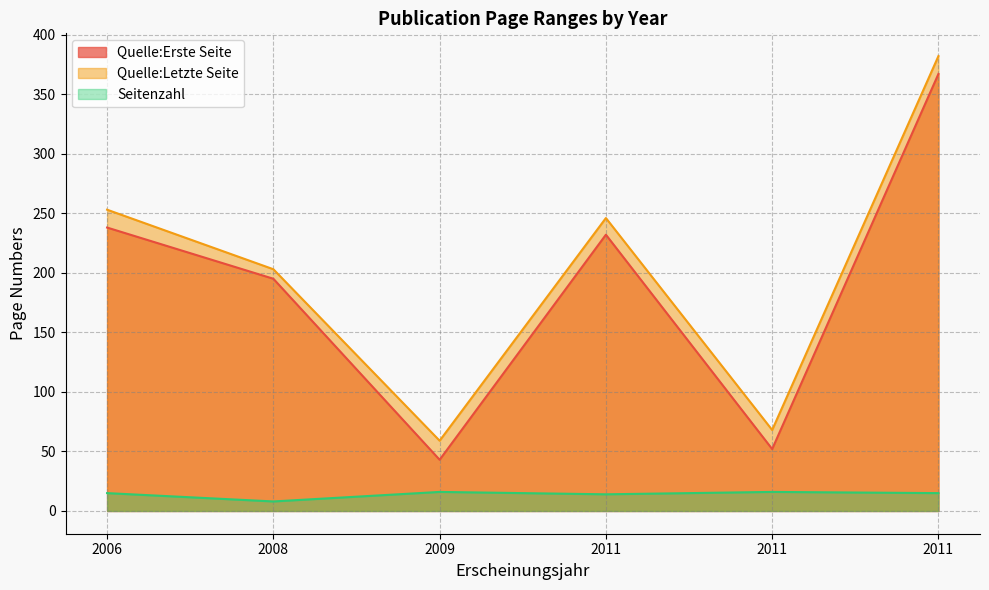

What is the highest value of the Quelle:Letzte Seite series?

382